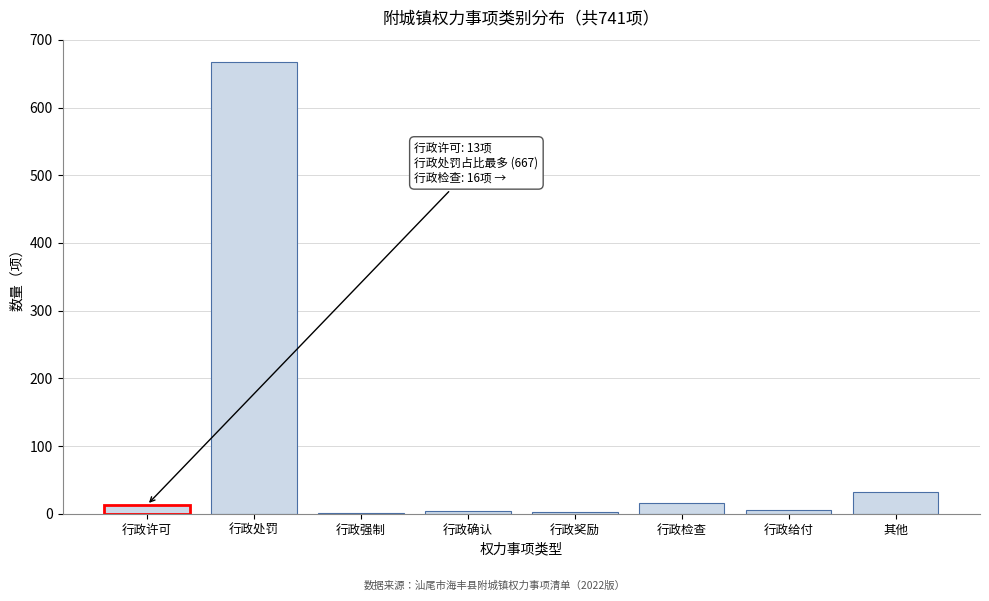

What is the maximum value shown in the chart?

667